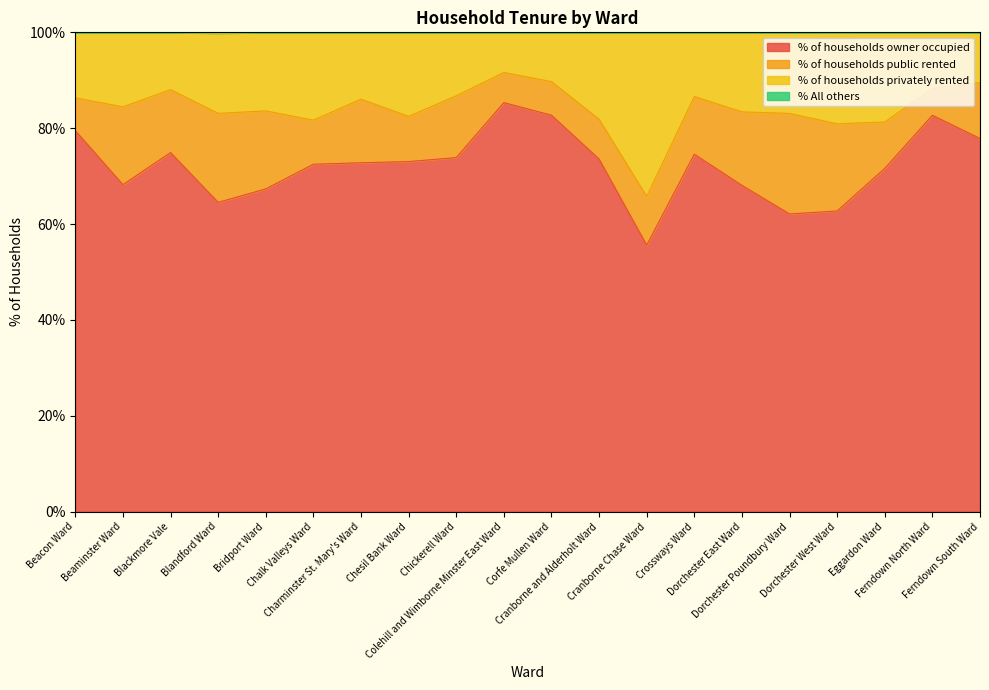

What is the lowest value of the % of households owner occupied series?

55.6